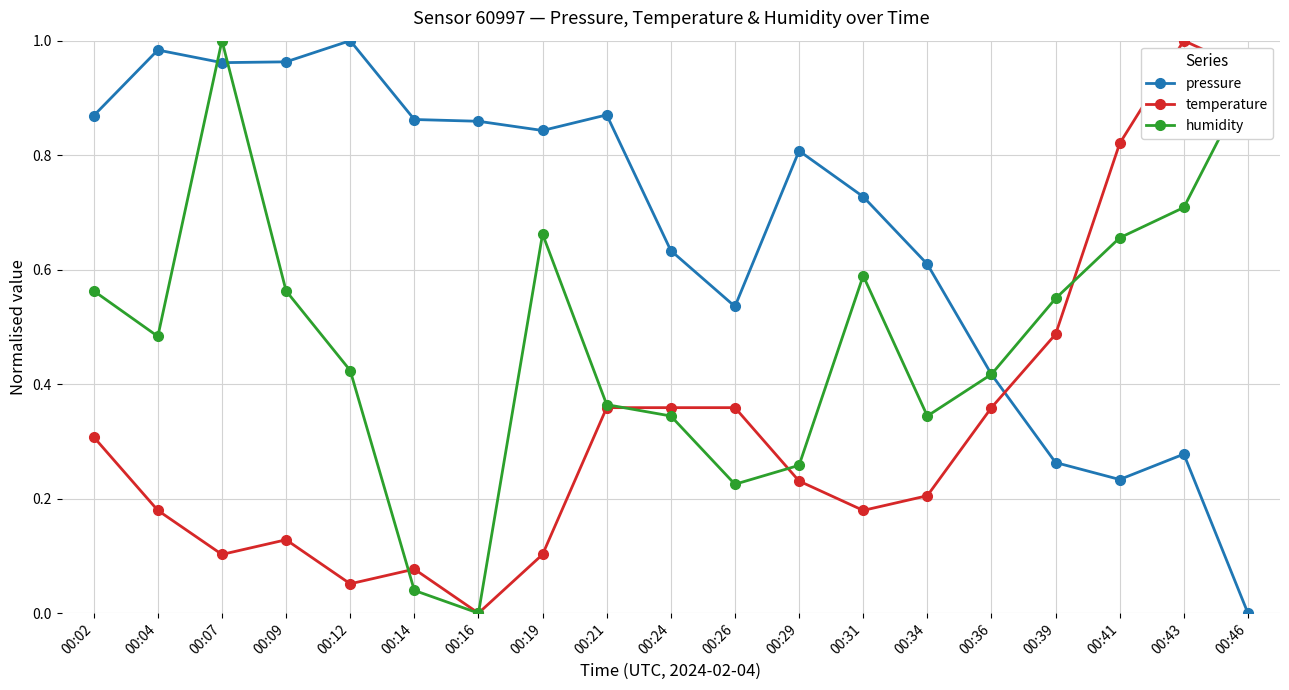

Which series changed the most between 00:02 and 00:36?

pressure